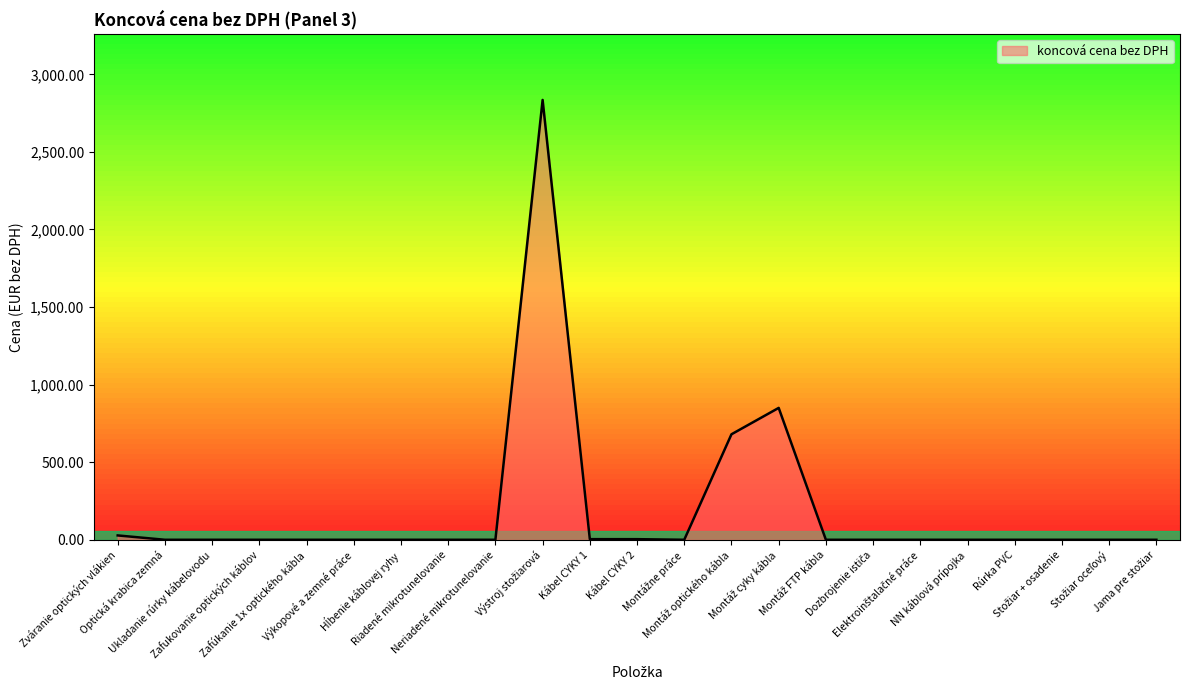

Does the chart display data point markers on the line(s)?

No